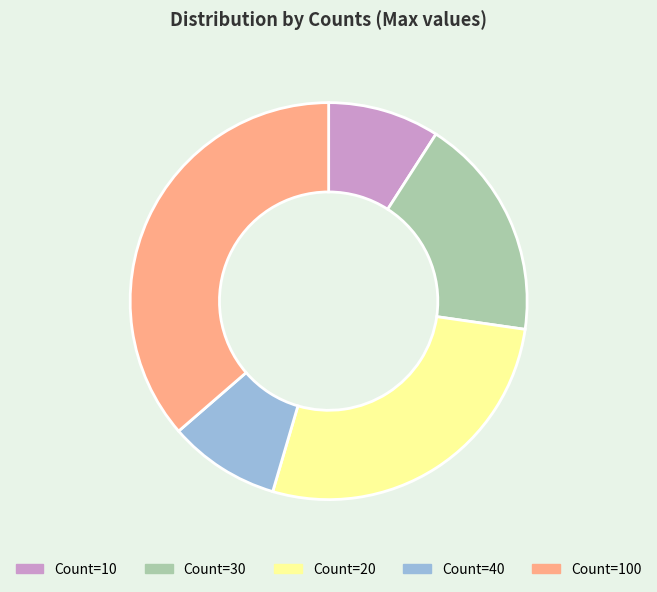

Is there a majority slice in this chart?

No